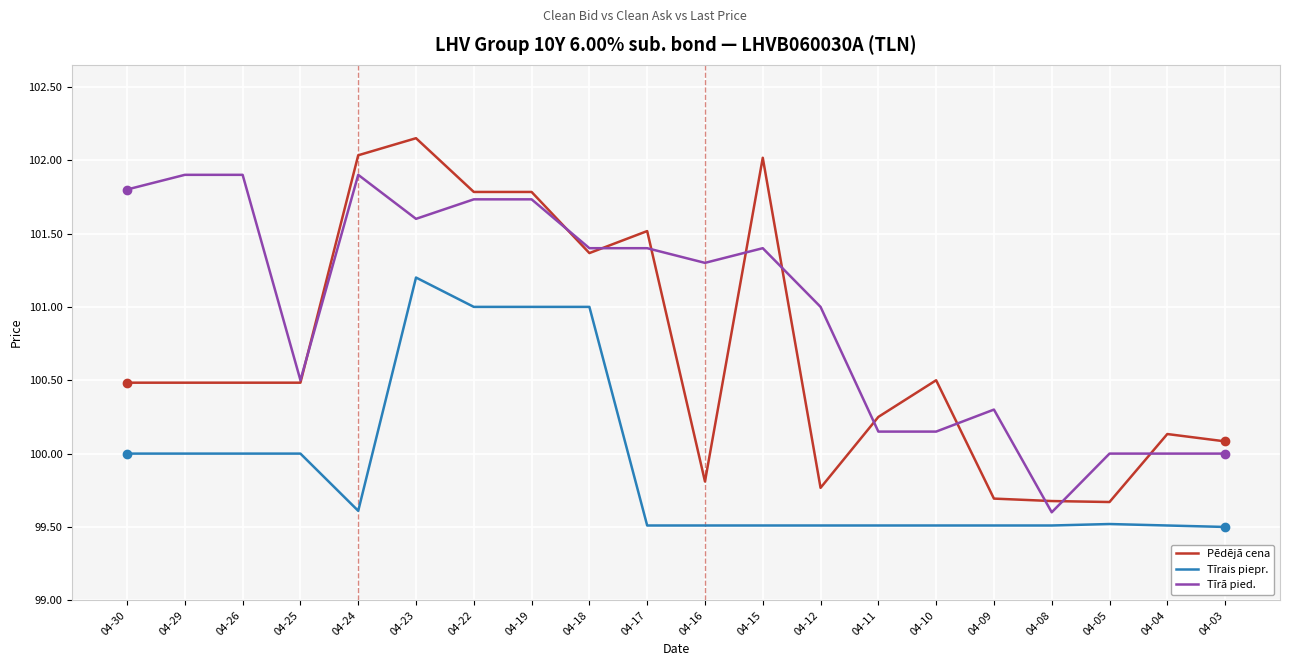

What is the total value across all series at 04-23?

304.9